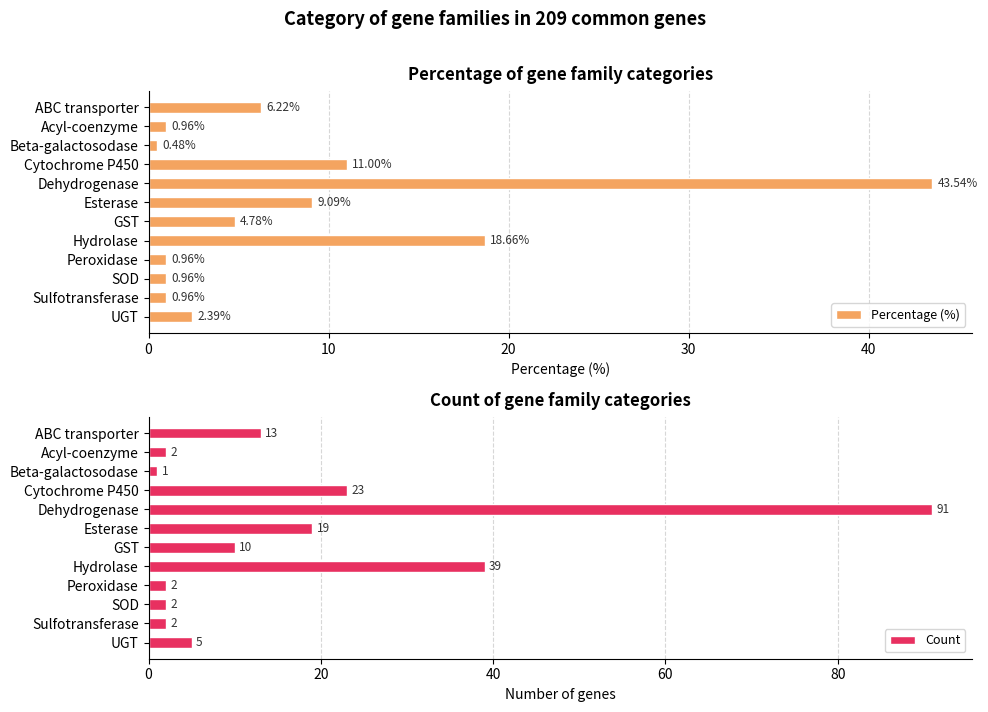

Which category has the lowest value in the Percentage (%) series?

Beta-galactosodase